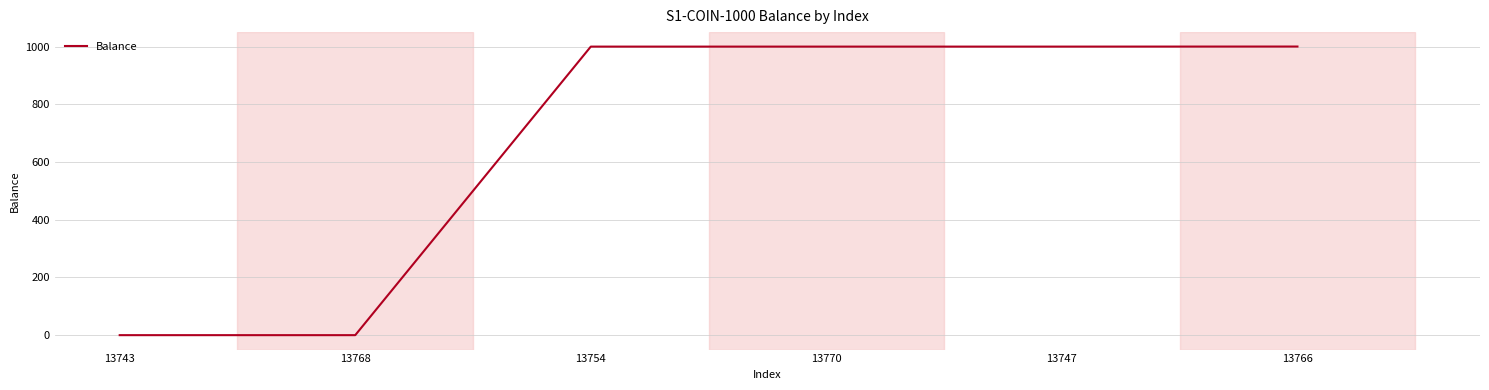

What is the greatest value displayed?

1000.2